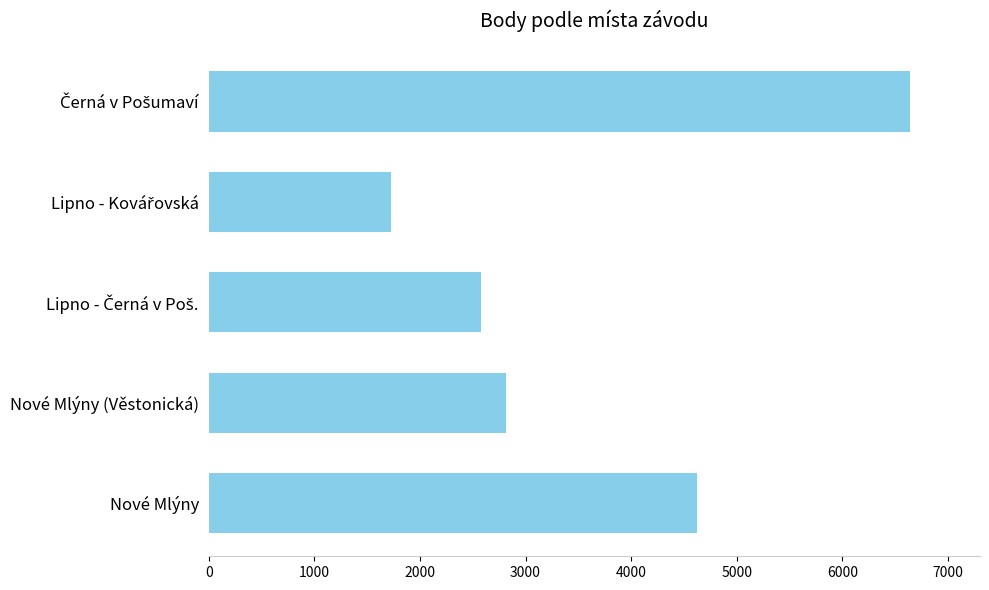

What is the greatest value displayed?

6640